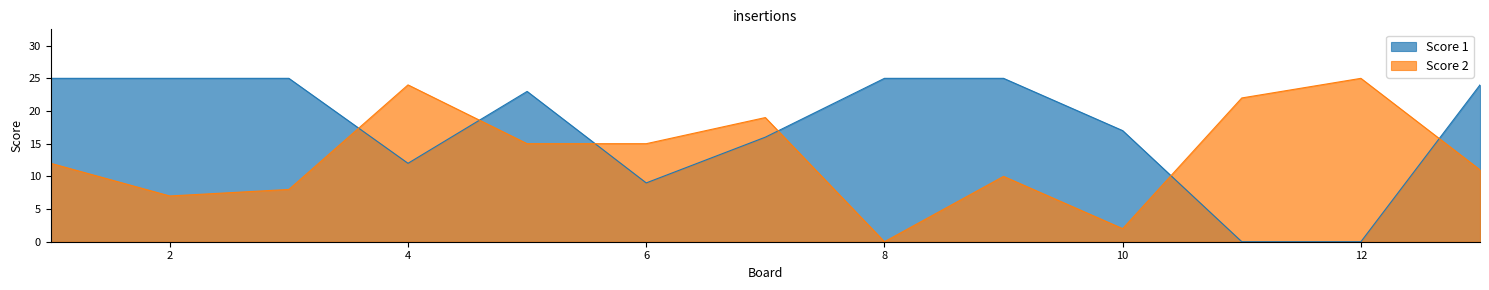

Reading left to right, transcribe all the data shown in this chart.

Score 1: 25	25	25	12	23	9	16	25	25	17	0	0	24
Score 2: 12	7	8	24	15	15	19	0	10	2	22	25	11